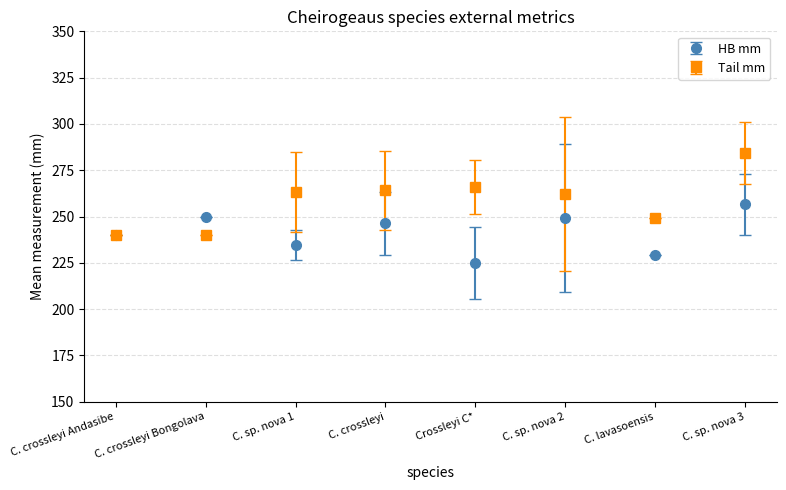

Which series has the largest range (max minus min)?

Tail mm